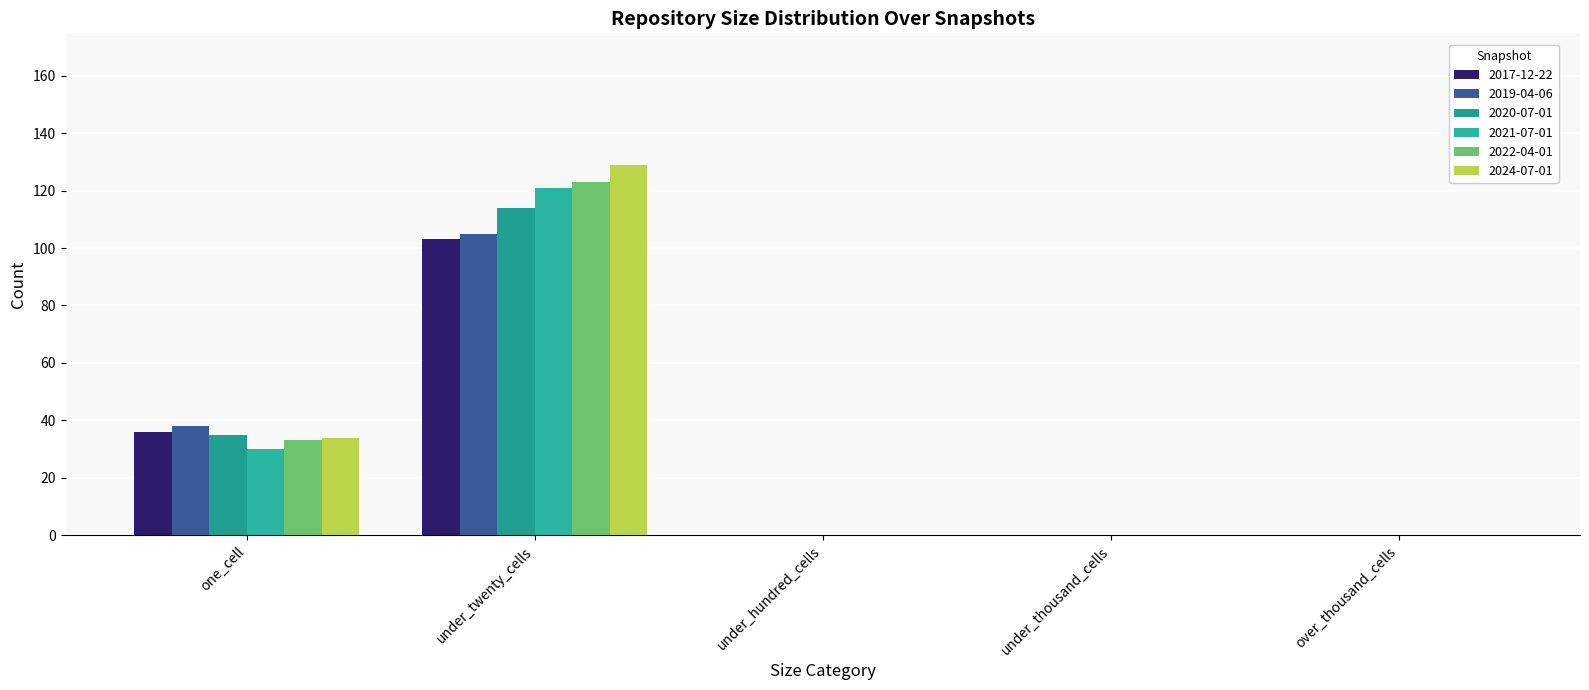

Reading left to right, extract all data points from this chart.

2017-12-22: one_cell=36	under_twenty_cells=103	under_hundred_cells=0	under_thousand_cells=0	over_thousand_cells=0
2019-04-06: one_cell=38	under_twenty_cells=105	under_hundred_cells=0	under_thousand_cells=0	over_thousand_cells=0
2020-07-01: one_cell=35	under_twenty_cells=114	under_hundred_cells=0	under_thousand_cells=0	over_thousand_cells=0
2021-07-01: one_cell=30	under_twenty_cells=121	under_hundred_cells=0	under_thousand_cells=0	over_thousand_cells=0
2022-04-01: one_cell=33	under_twenty_cells=123	under_hundred_cells=0	under_thousand_cells=0	over_thousand_cells=0
2024-07-01: one_cell=34	under_twenty_cells=129	under_hundred_cells=0	under_thousand_cells=0	over_thousand_cells=0